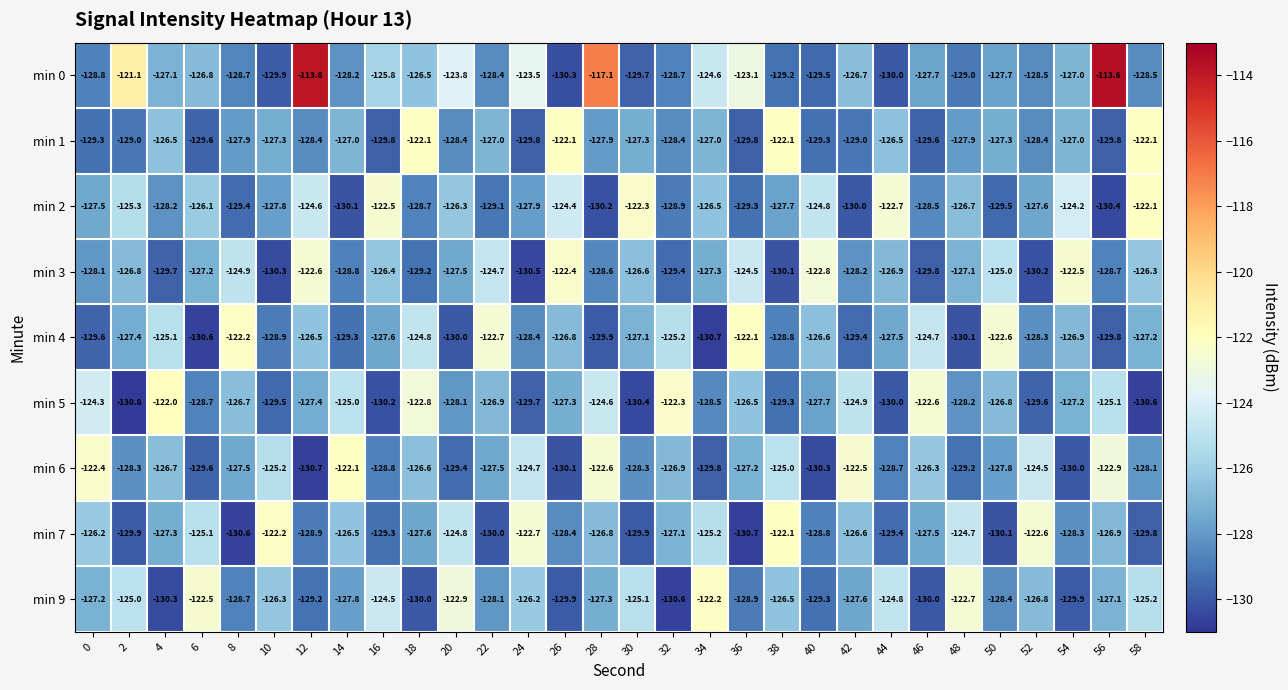

What is the greatest value displayed?

-113.6